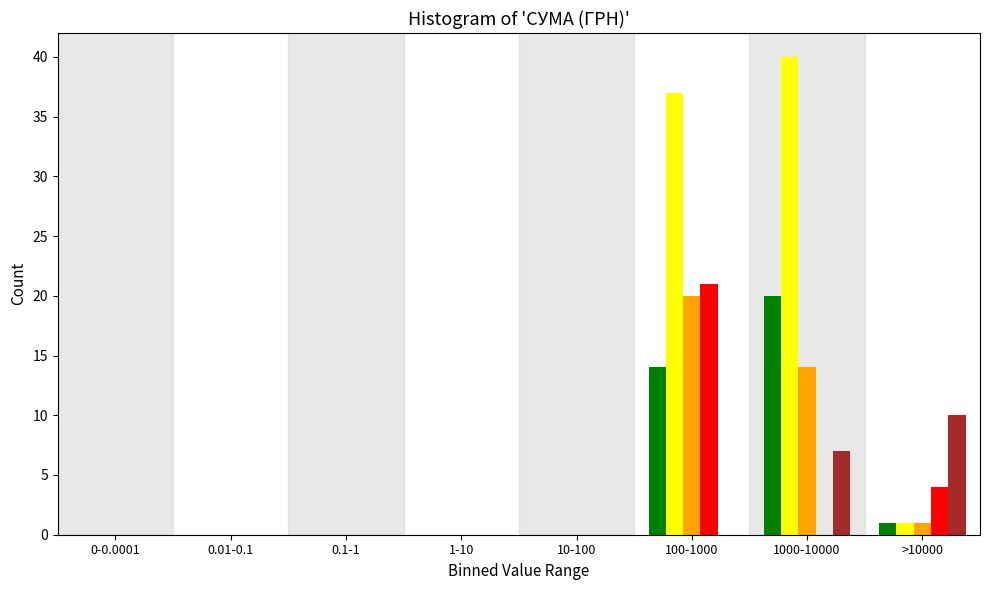

What is the total value across all series at >10000?

17